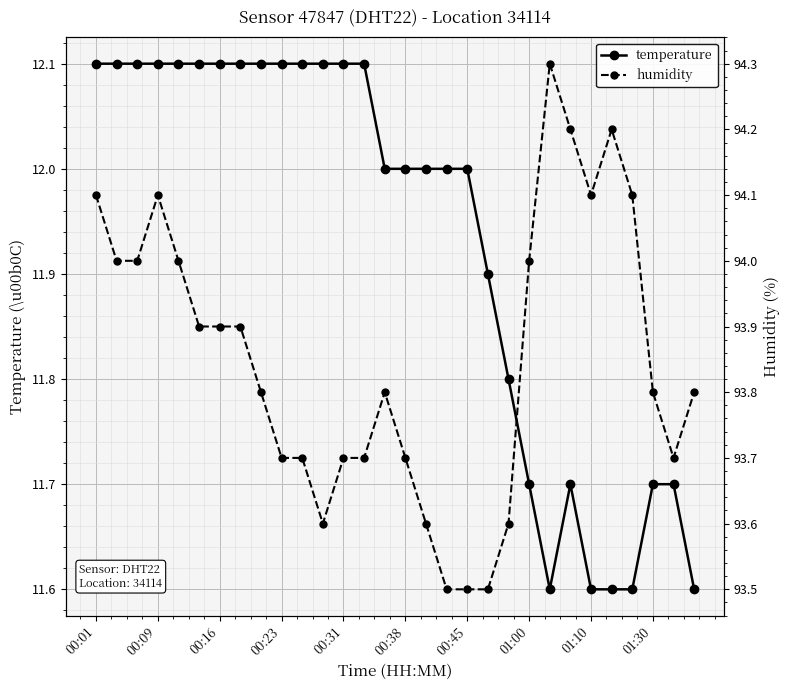

At which category does the chart reach its minimum across all series?

22